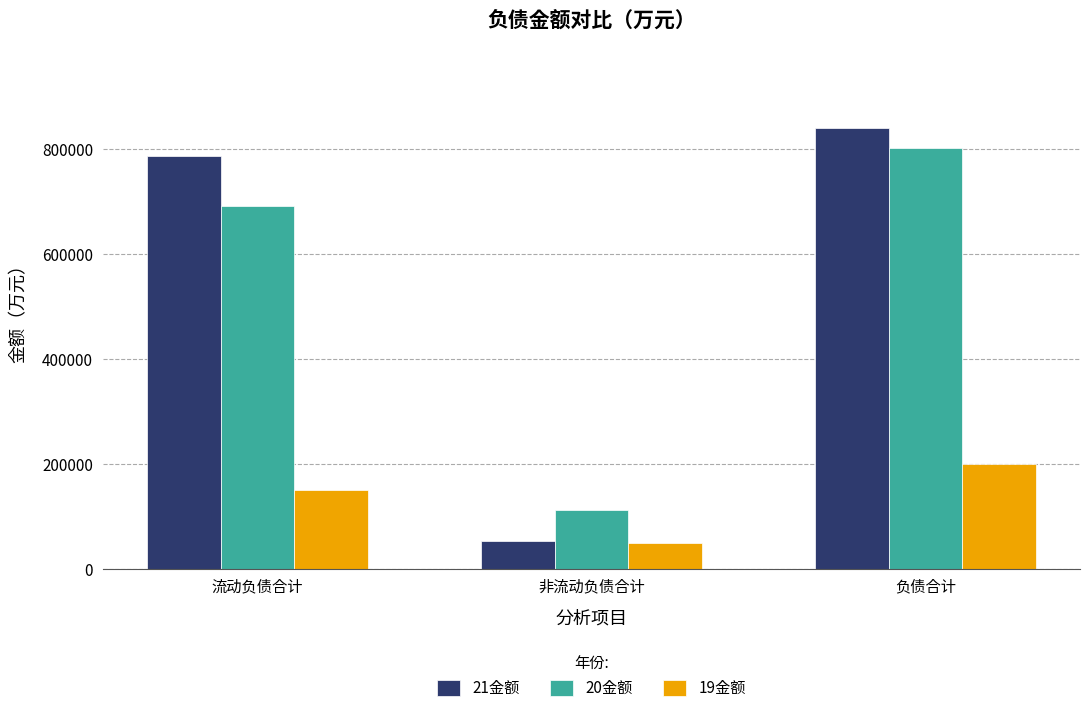

What is the label of the 1st bar from the left?

流动负债合计